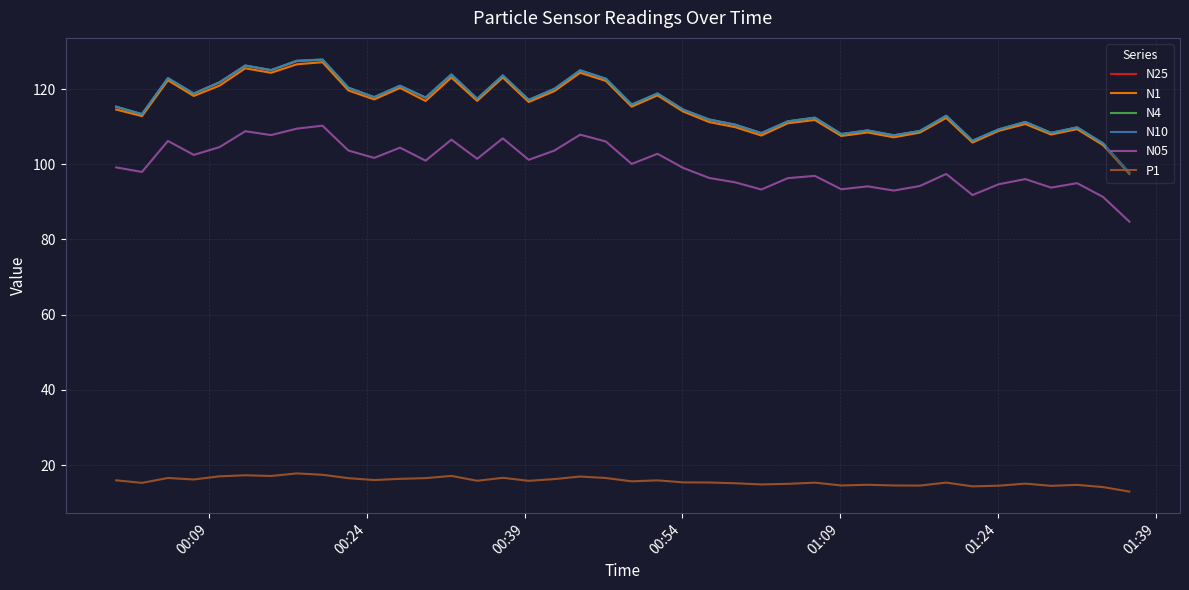

Which series has the widest spread of values?

N10